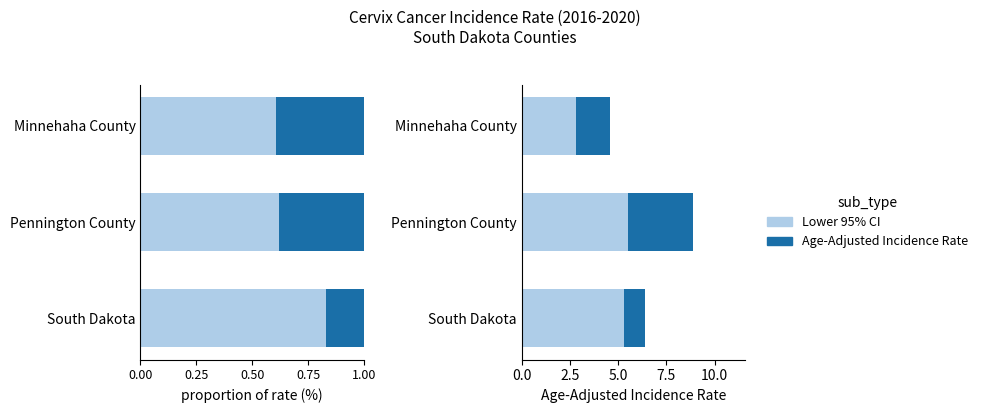

What is the sum of all Age-Adjusted Rate (remaining) values?

6.3